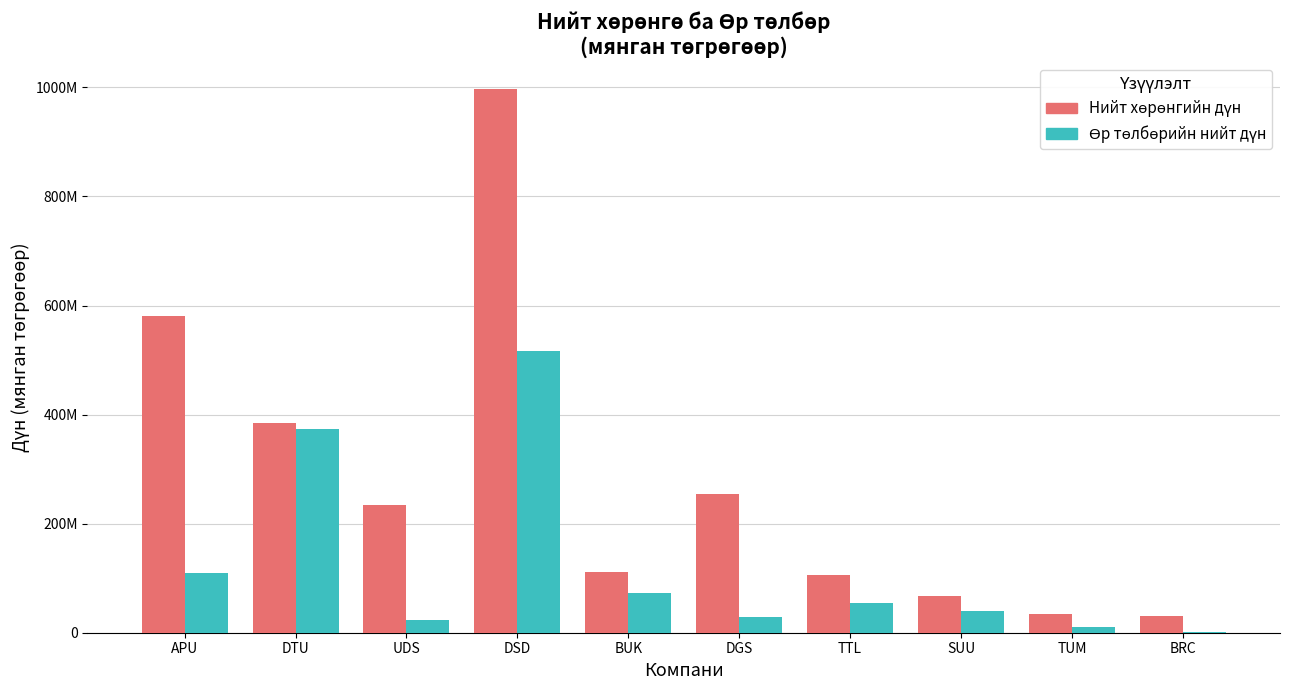

List the series in order of their overall mean, lowest first.

Өр төлбөрийн нийт дүн, Нийт хөрөнгийн дүн